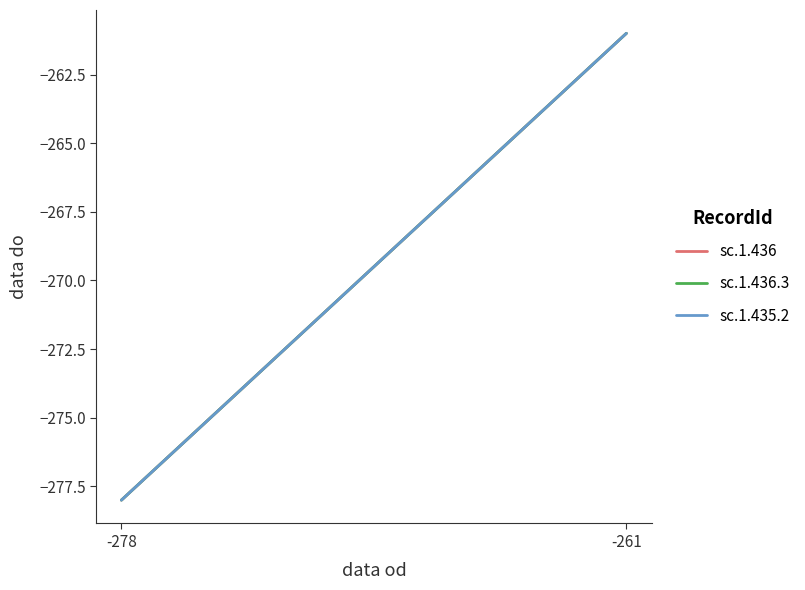

Rank the series by their maximum value, from highest to lowest.

sc.1.436, sc.1.436.3, sc.1.435.2